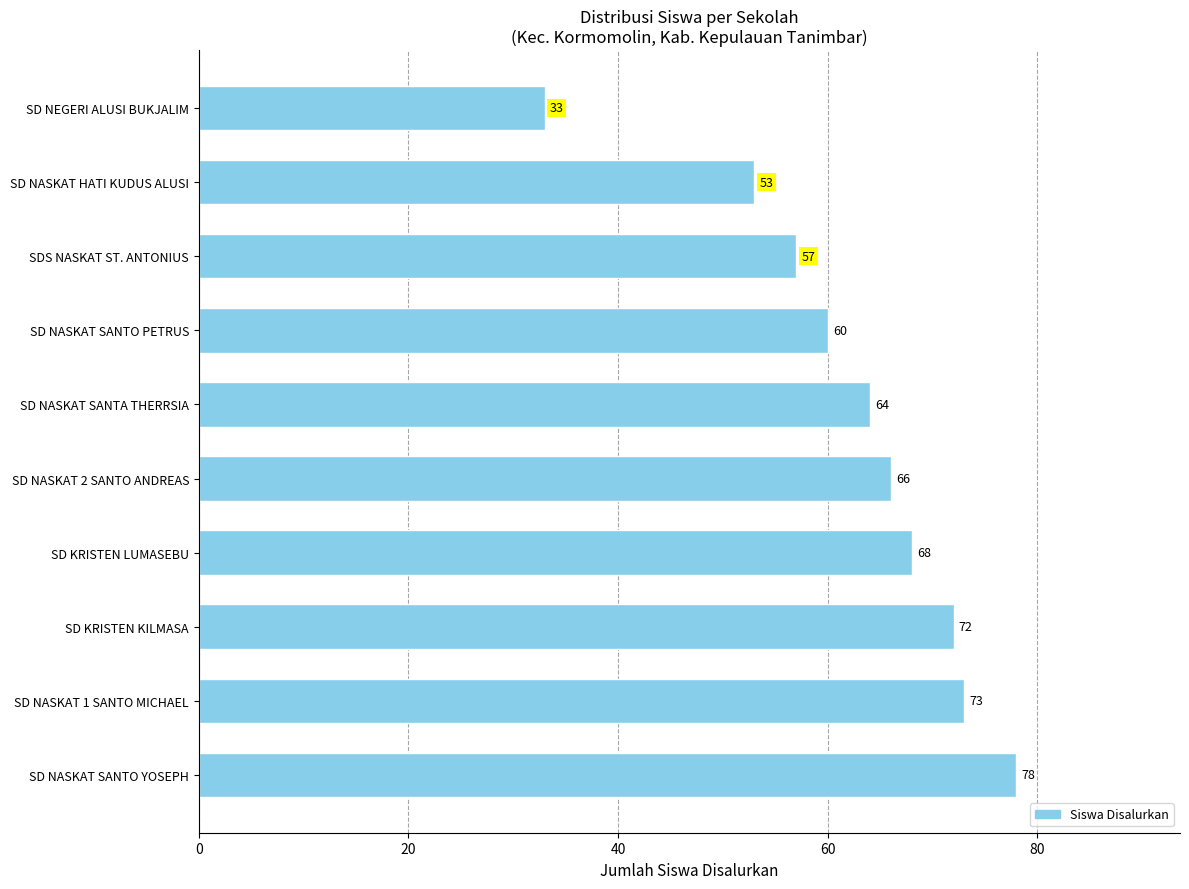

What is the minimum value shown in the chart?

33